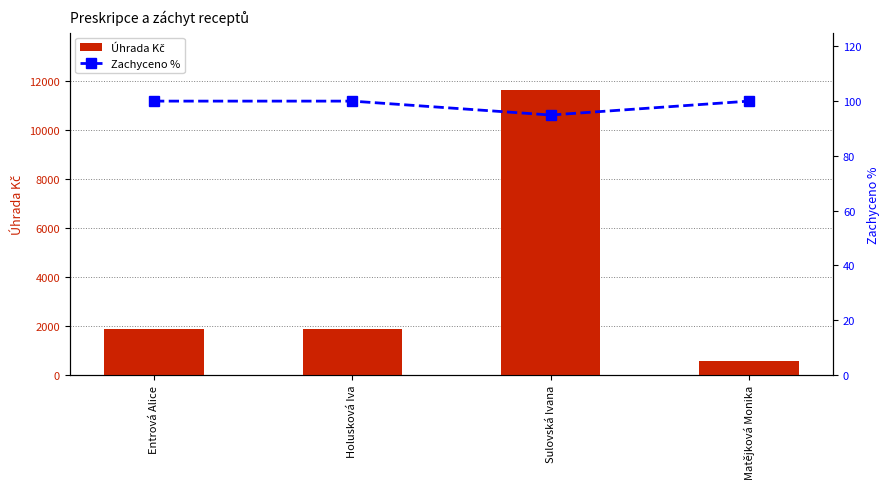

Is it true that Zachyceno % equals 100.0 at Entrová Alice?

True